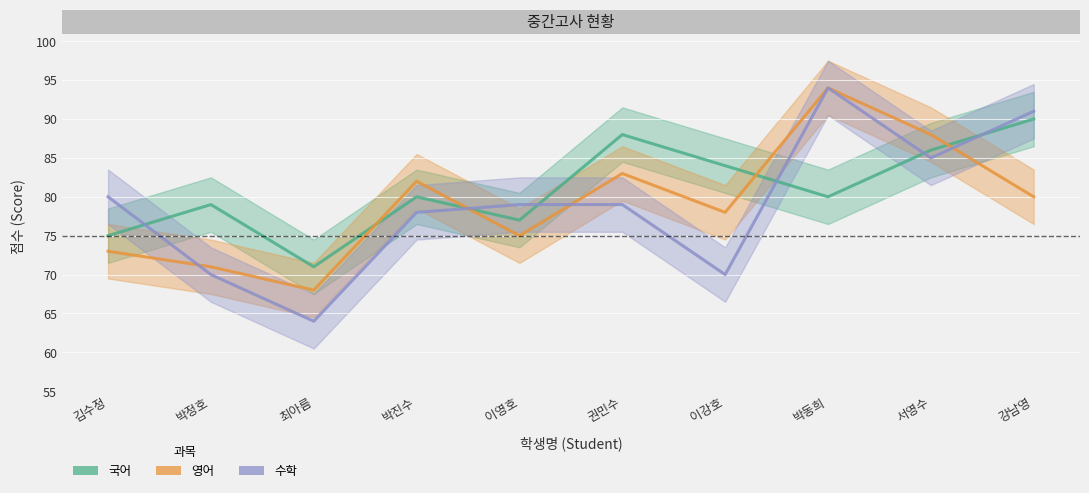

At which label is 수학 closest to 79?

이영호